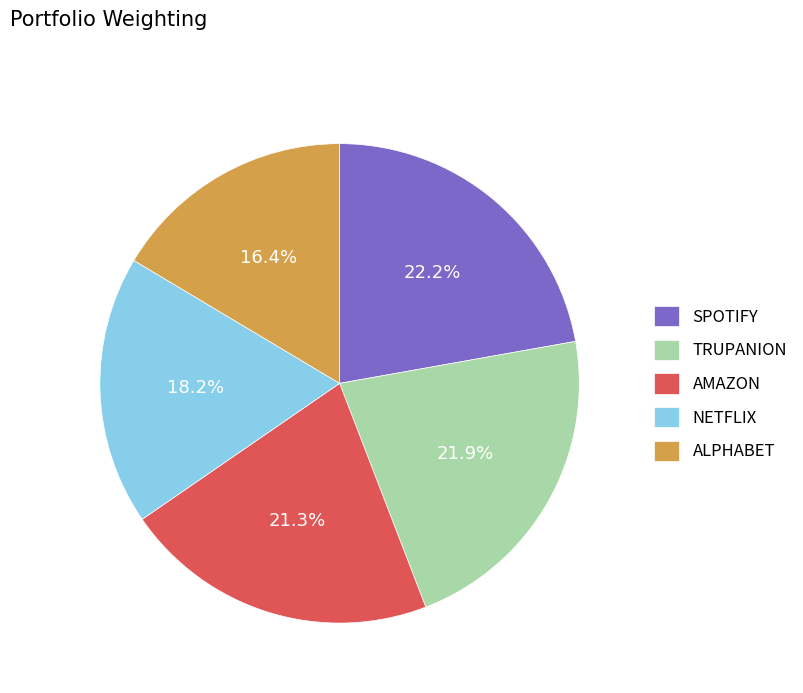

Which category has the smallest portion of the pie?

ALPHABET